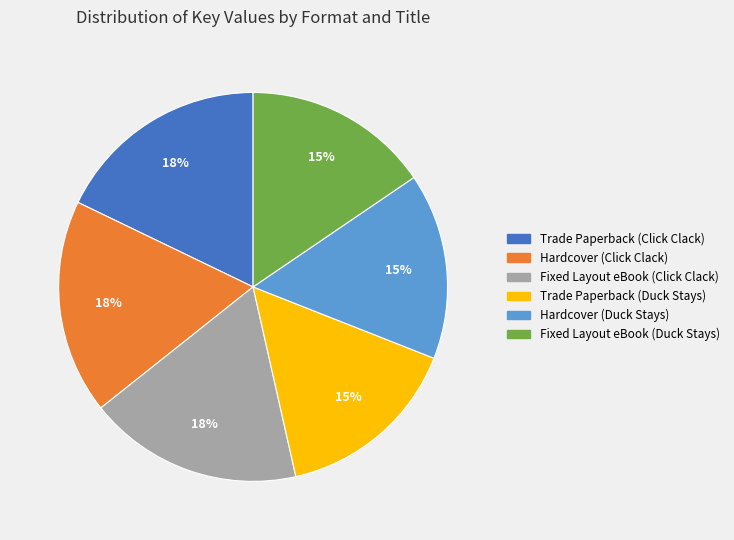

Combined, do Fixed Layout eBook (Duck Stays) and Fixed Layout eBook (Click Clack) account for over 50%?

No